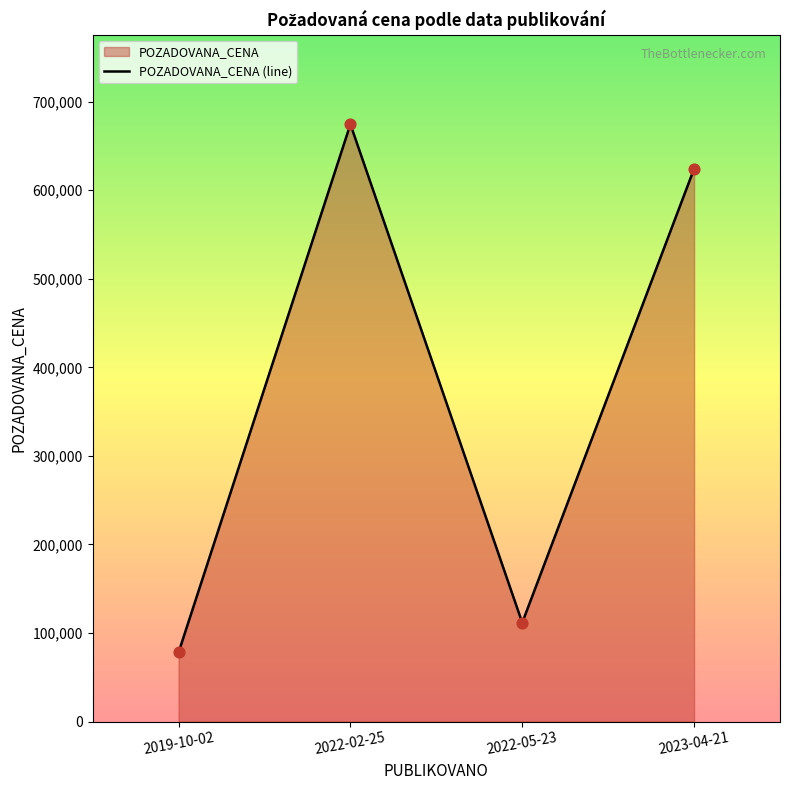

Between 2019-10-02 and 2023-04-21, which is larger?

2023-04-21